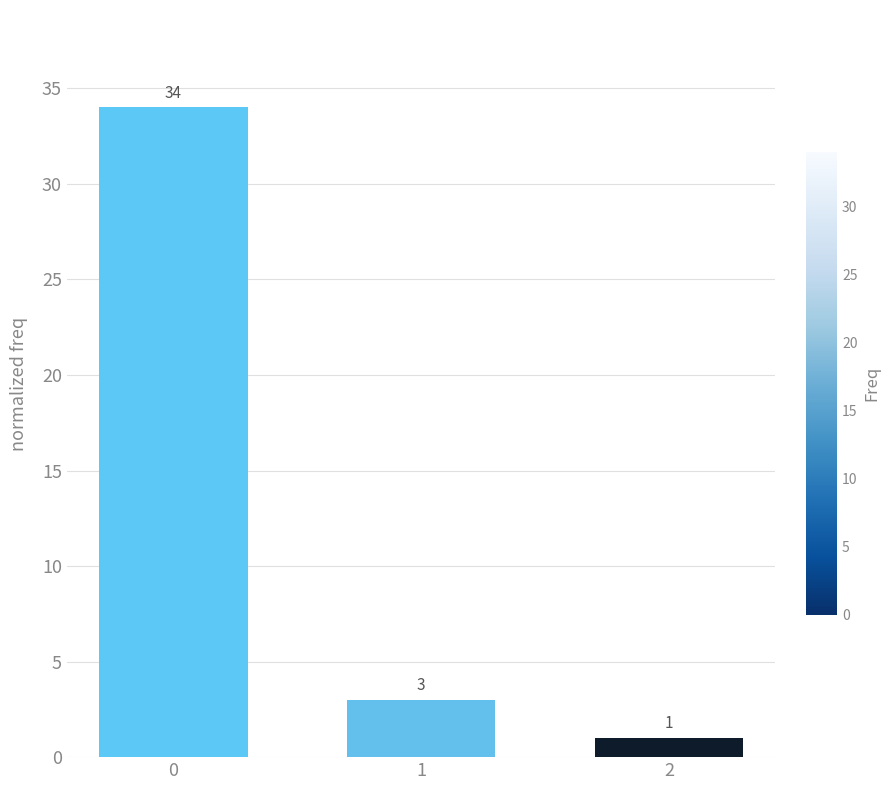

Reading left to right, what are all the values shown in this chart?

0=34	1=3	2=1